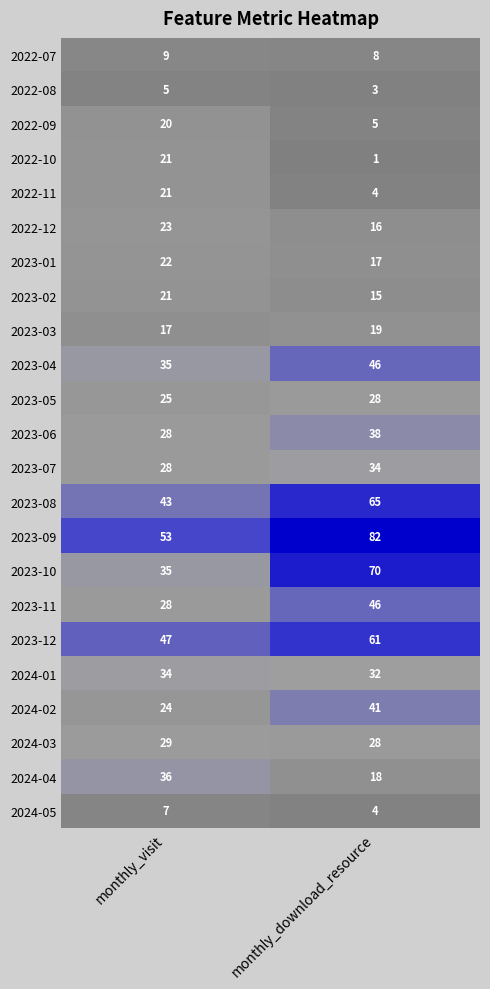

Rank the categories by 2023-01 value from lowest to highest.

monthly_download_resource, monthly_visit